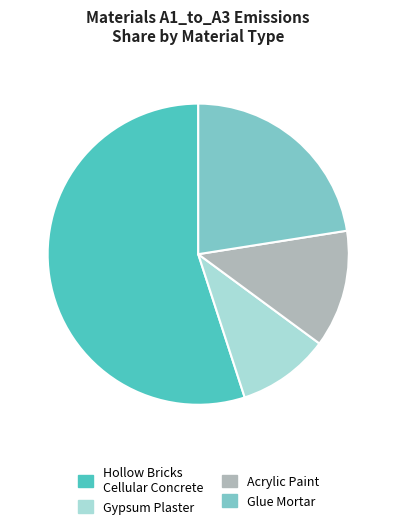

How many segments does this pie chart have?

4